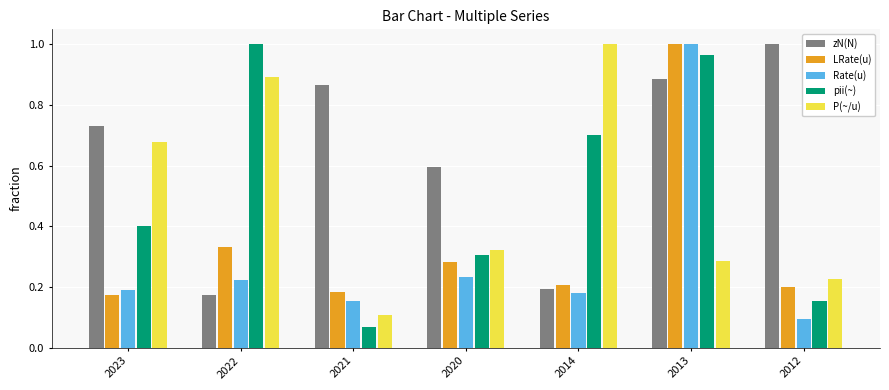

What is the difference between the maximum and second lowest values in the pii(~) series?

0.8